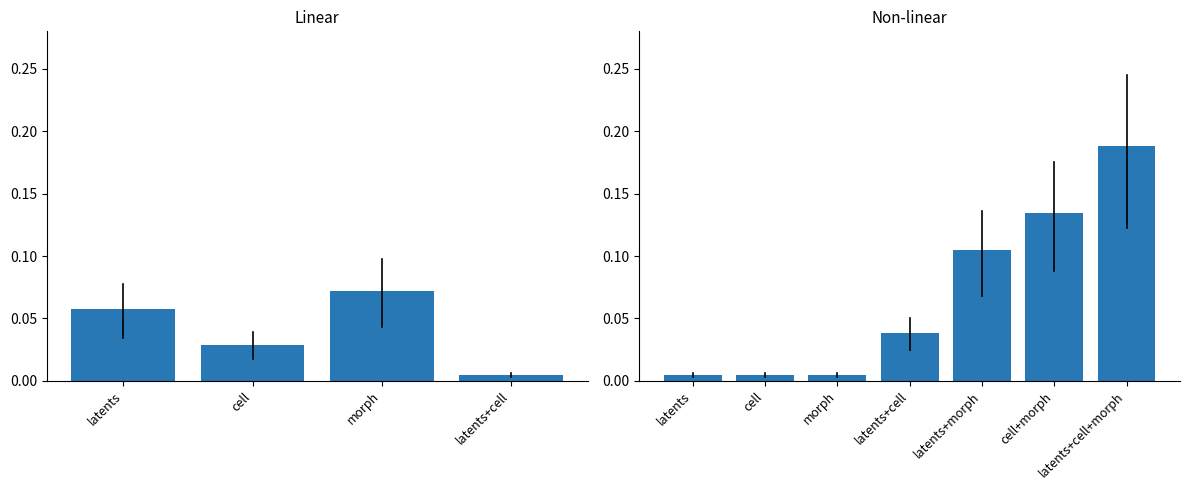

Does the chart contain stacked bars?

No